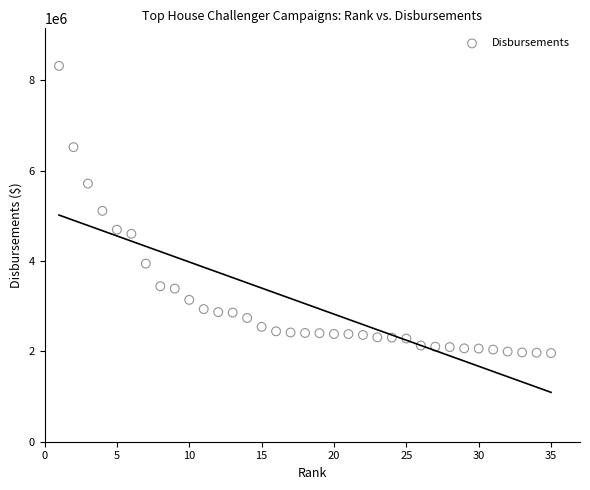

What is the range of Y values (max minus min)?

6356119.0